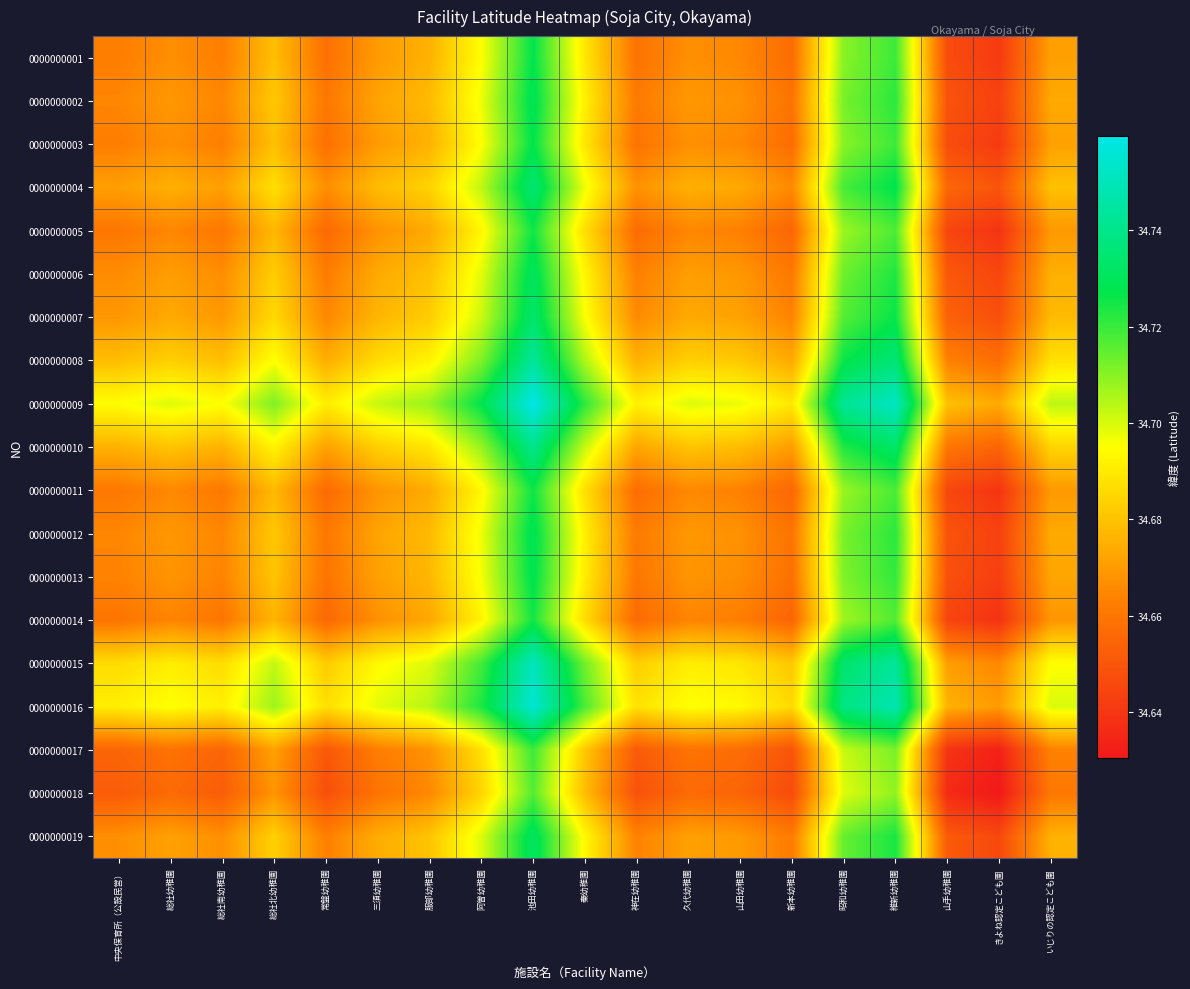

What is the total value across all series at 中央保育所（公設民営）?

658.7